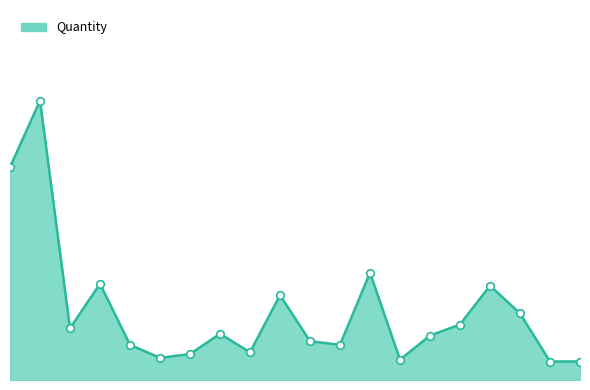

Which series contains the highest Y value?

Quantity_line